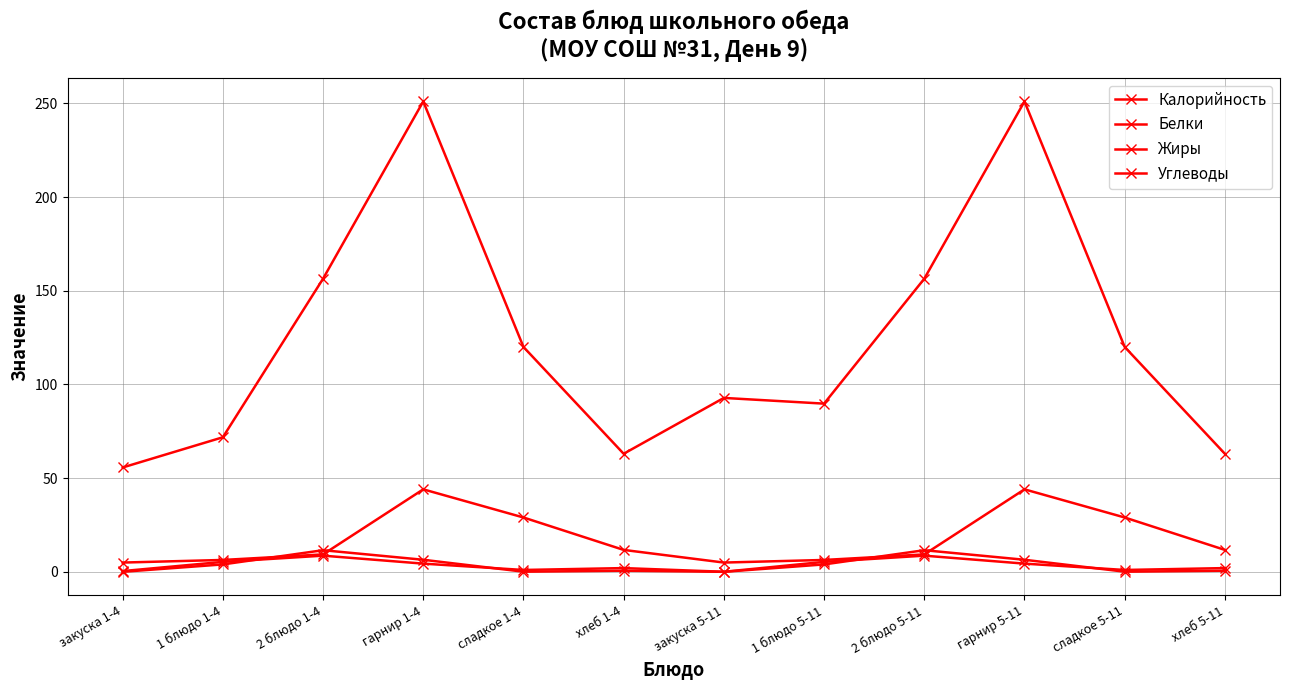

What is the spread (max minus min) of values at гарнир 5-11?

246.6